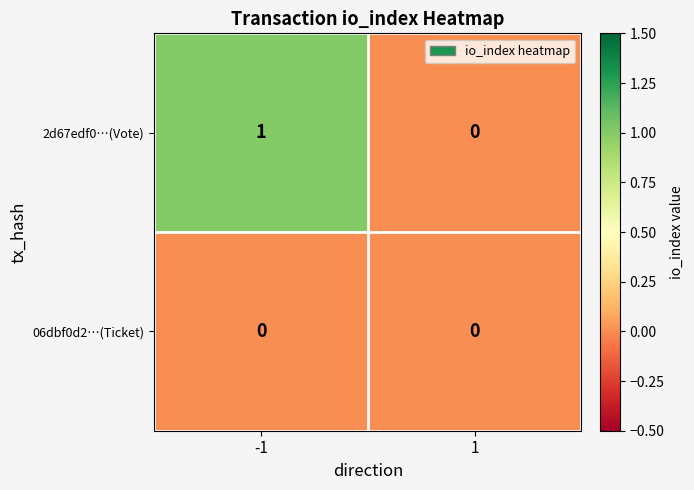

List the series in order of their peak value, highest first.

2d67edf0…(Vote), 06dbf0d2…(Ticket)